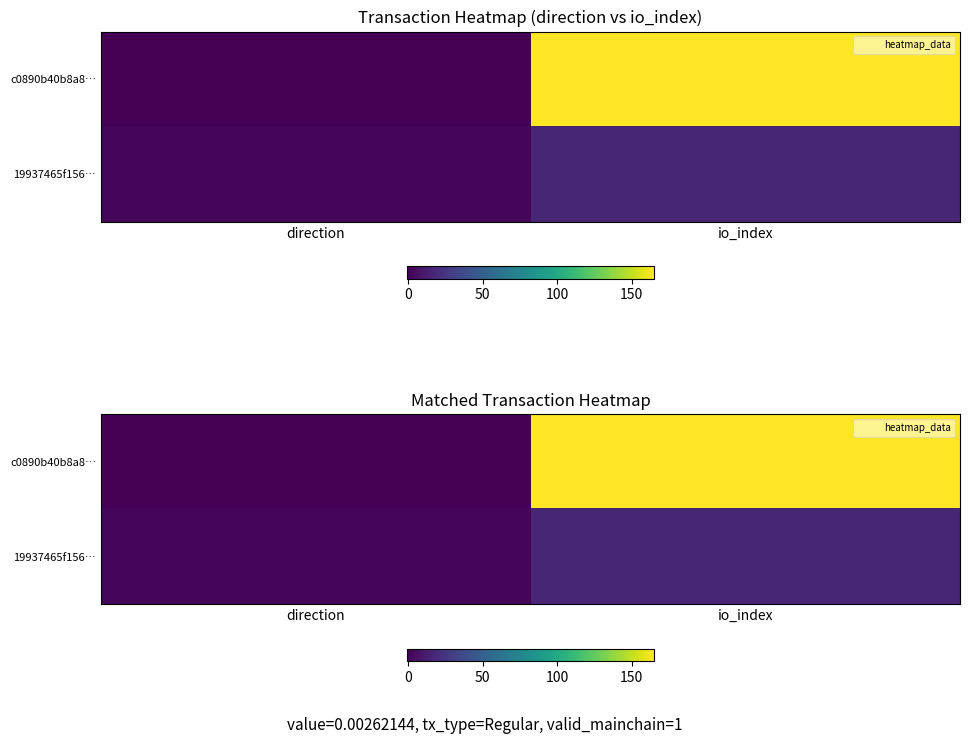

Which category has the highest value across all series?

io_index